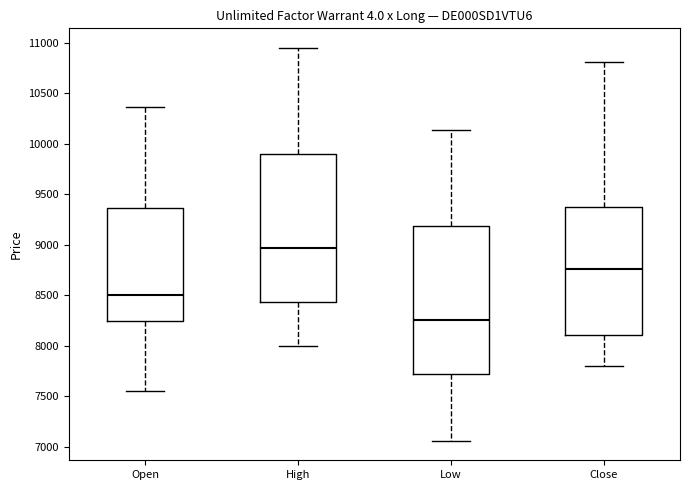

Reading left to right, read every box against the y-axis: the position of its median line, the range the box covers, and the ends of its whiskers. The values are not printed on the chart, so give them approximately, as read against the axis.

Open: median 8500, box 8250 to 9350, whiskers 7550 to 10350
High: median 8950, box 8450 to 9900, whiskers 8000 to 10950
Low: median 8250, box 7700 to 9200, whiskers 7050 to 10150
Close: median 8750, box 8100 to 9400, whiskers 7800 to 10800